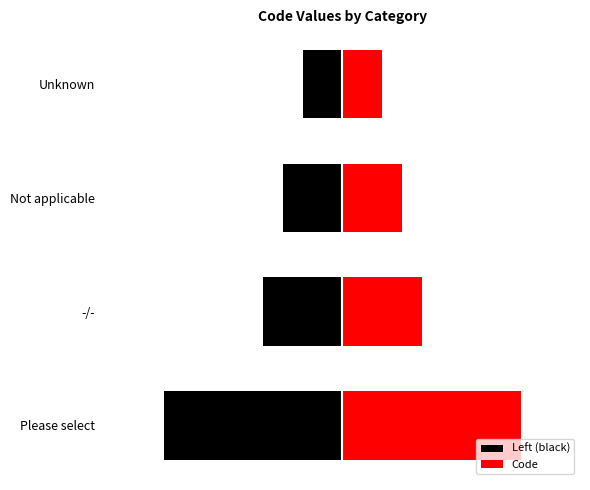

At Not applicable, list the series in order from largest to smallest.

Code, Left (black)